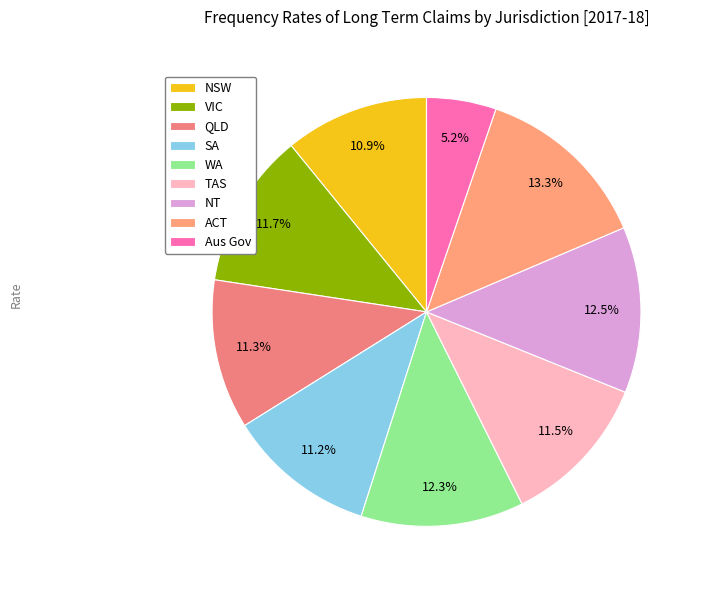

How much of the chart is everything except WA?

87.7%